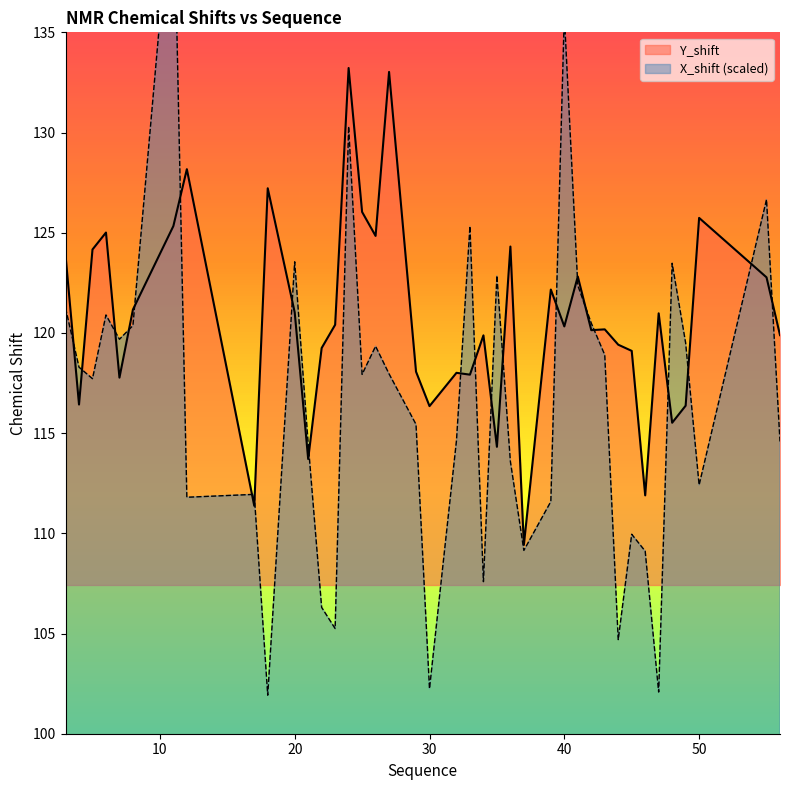

What is the approximate value of X_shift at 50?

112.4